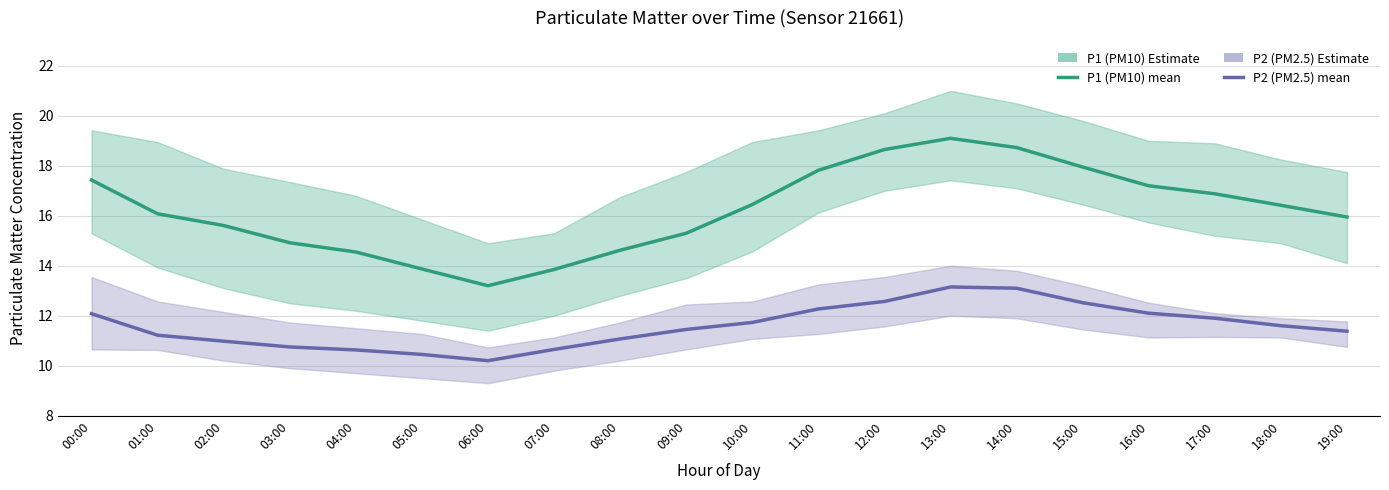

What is the difference between the second highest and minimum values in the P1 (PM10) series?

5.5